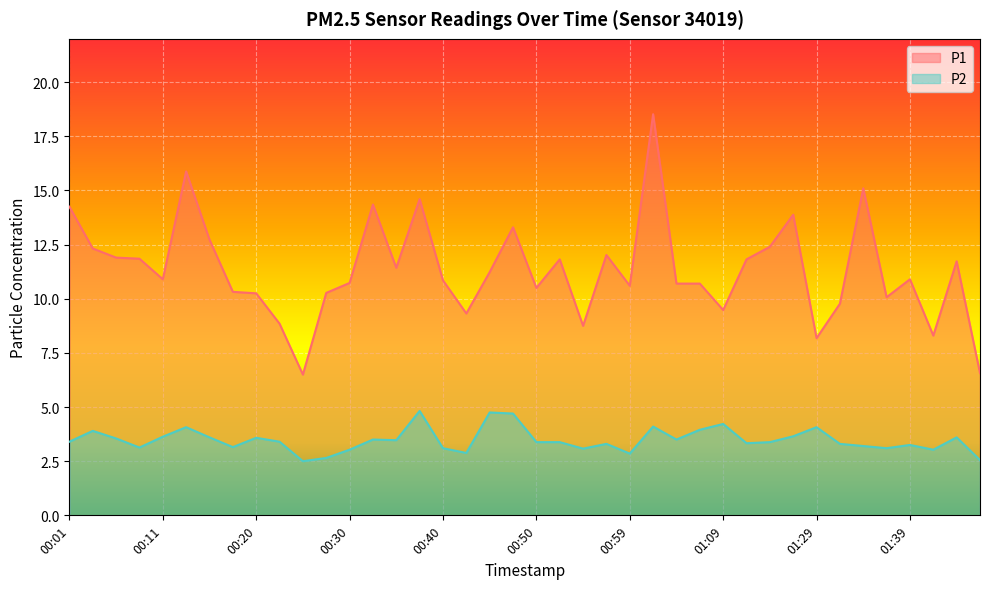

Rank the categories by P1 value from highest to lowest.

01:02, 00:13, 01:34, 00:38, 00:33, 00:01, 01:27, 00:47, 00:16, 01:24, 00:03, 00:57, 00:06, 00:08, 00:52, 01:22, 01:44, 00:35, 00:45, 00:11, 01:39, 00:40, 00:30, 01:04, 01:07, 00:59, 00:50, 00:18, 00:28, 00:20, 01:36, 01:32, 01:09, 00:42, 00:23, 00:55, 01:41, 01:29, 01:47, 00:25